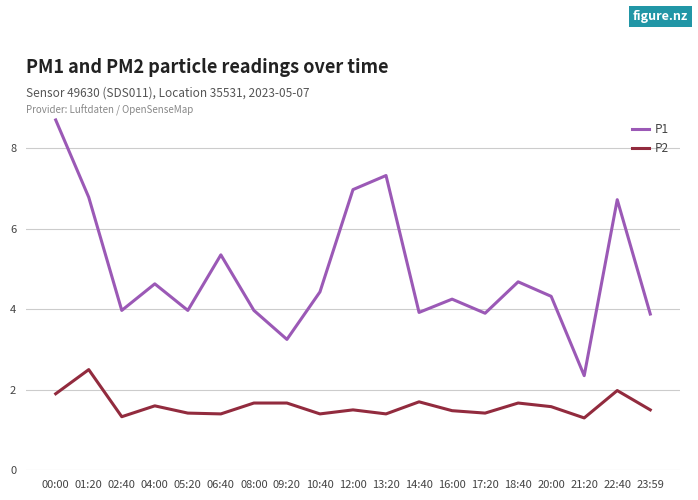

What is the difference between the highest and lowest values at 00:00?

6.8